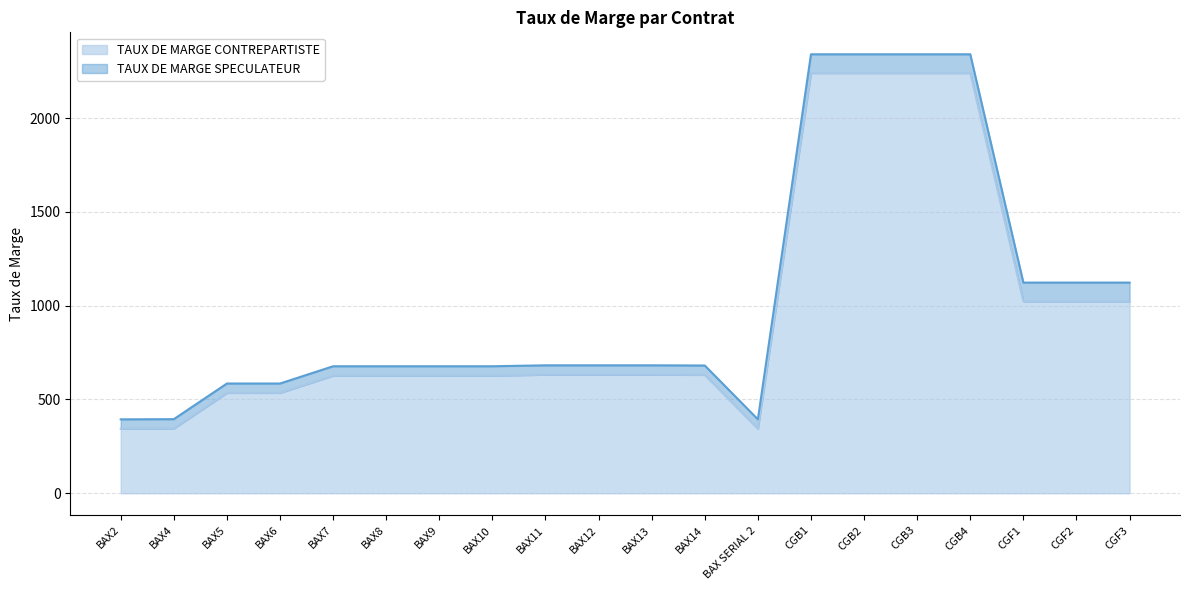

True or false: TAUX DE MARGE SPECULATEUR has more than 2 points higher than both neighbors.

False